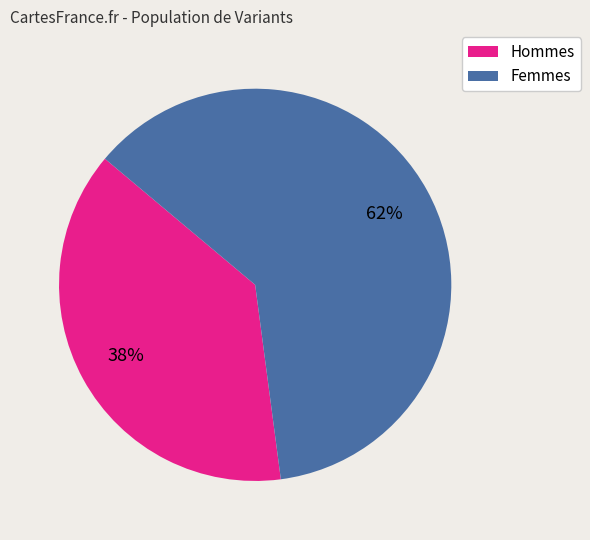

Is there any slice that represents more than half of the pie?

Yes